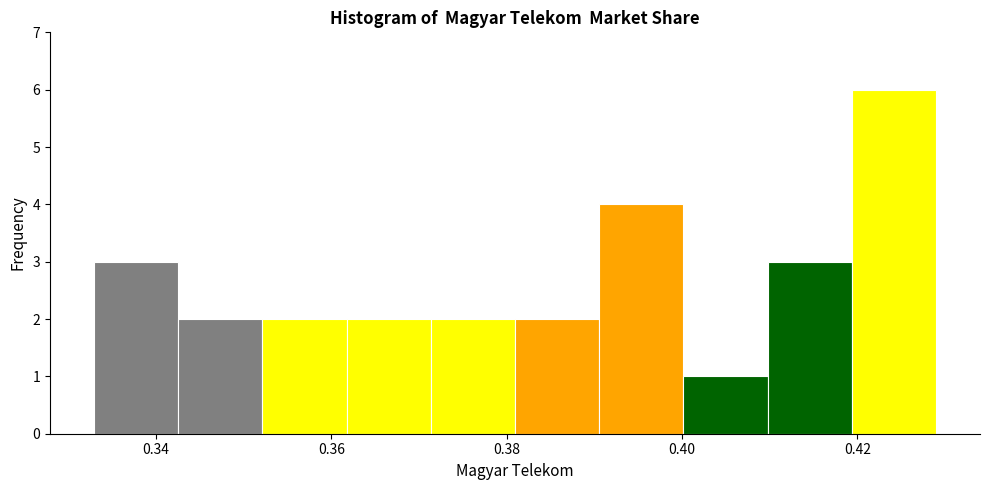

What is the height of the bar covering 0.332 to 0.342 on the x-axis? Neither the bar edges nor the heights are printed on the chart, so give them approximately, as read against the axes.

3